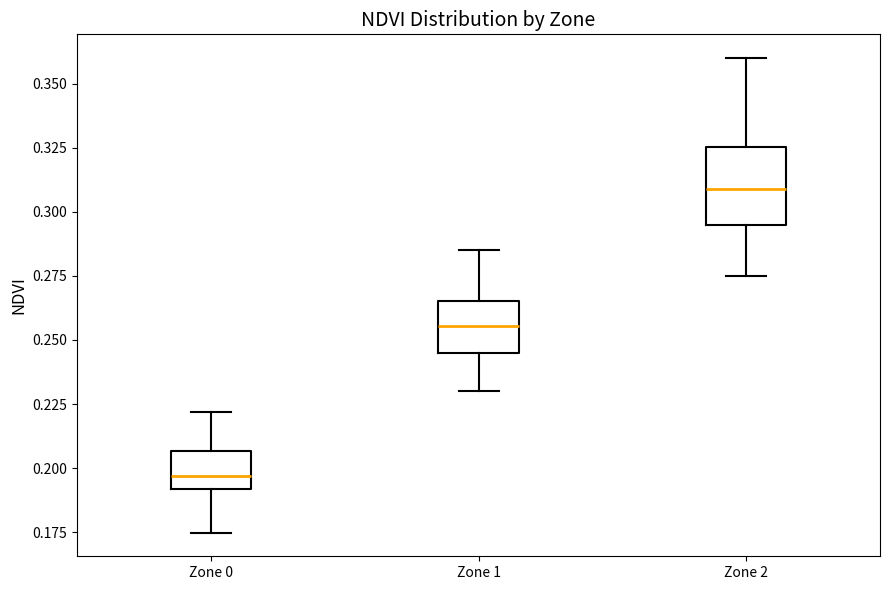

Which box is the tallest, from its lower edge to its upper edge?

Zone 2